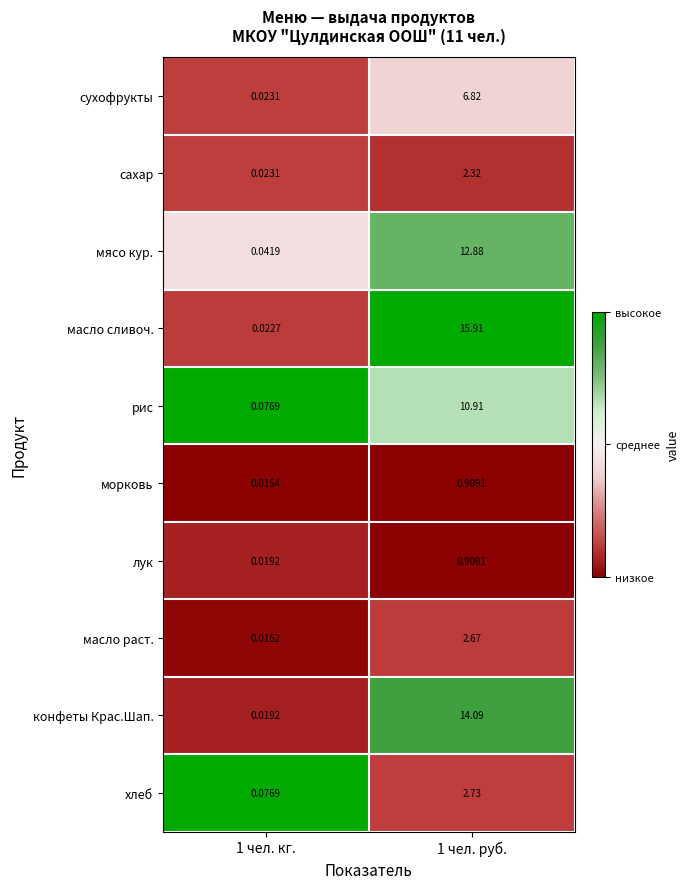

Which series has the widest spread of values?

масло сливоч.